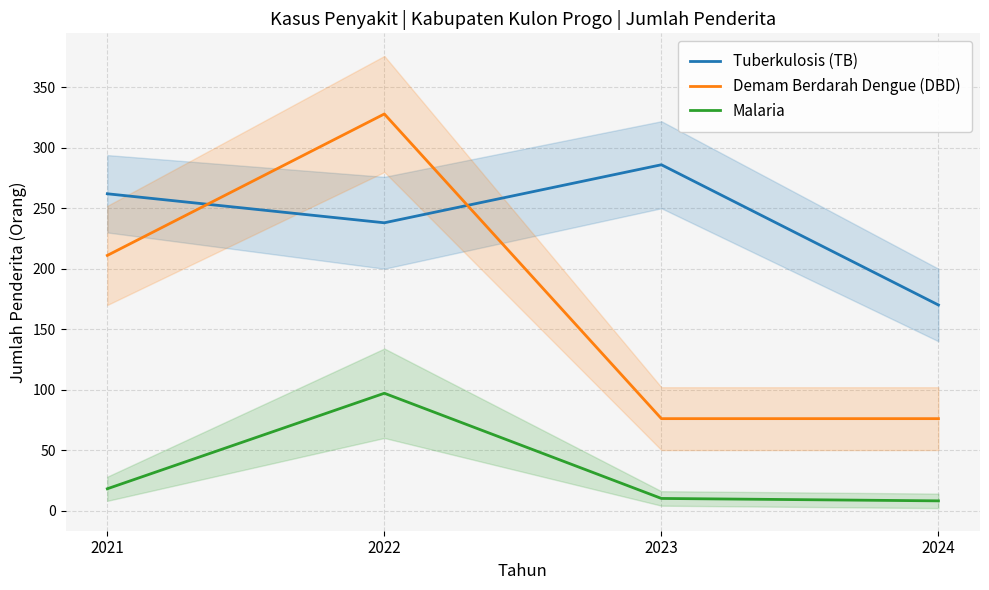

True or false: Demam Berdarah Dengue (DBD) and Malaria intersect in this chart.

False